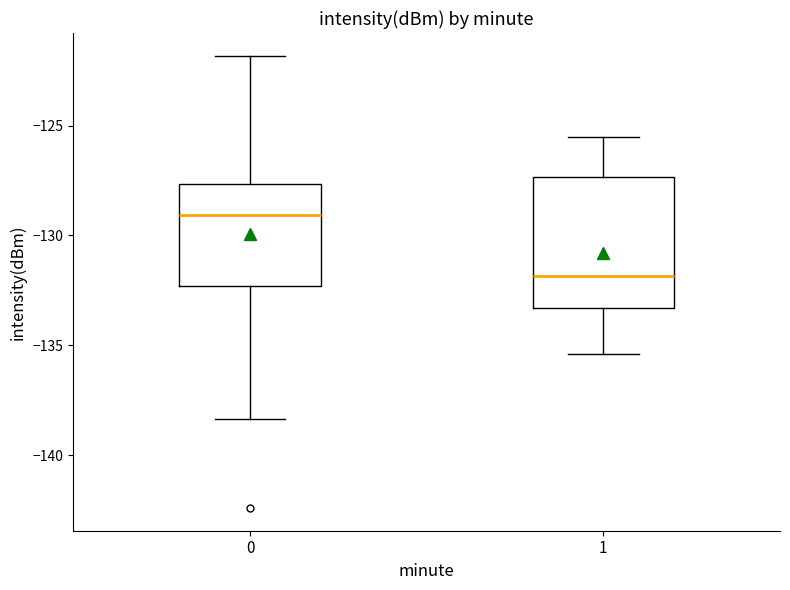

Reading left to right, transcribe this box plot: for each box, give where its median line is, the range the box spans, and where its two whiskers end, as read against the y-axis. The values are not printed on the chart, so give them approximately, as read against the axis.

0: median -129.0, box -132.5 to -127.5, whiskers -138.5 to -122.0
1: median -132.0, box -133.5 to -127.5, whiskers -135.5 to -125.5